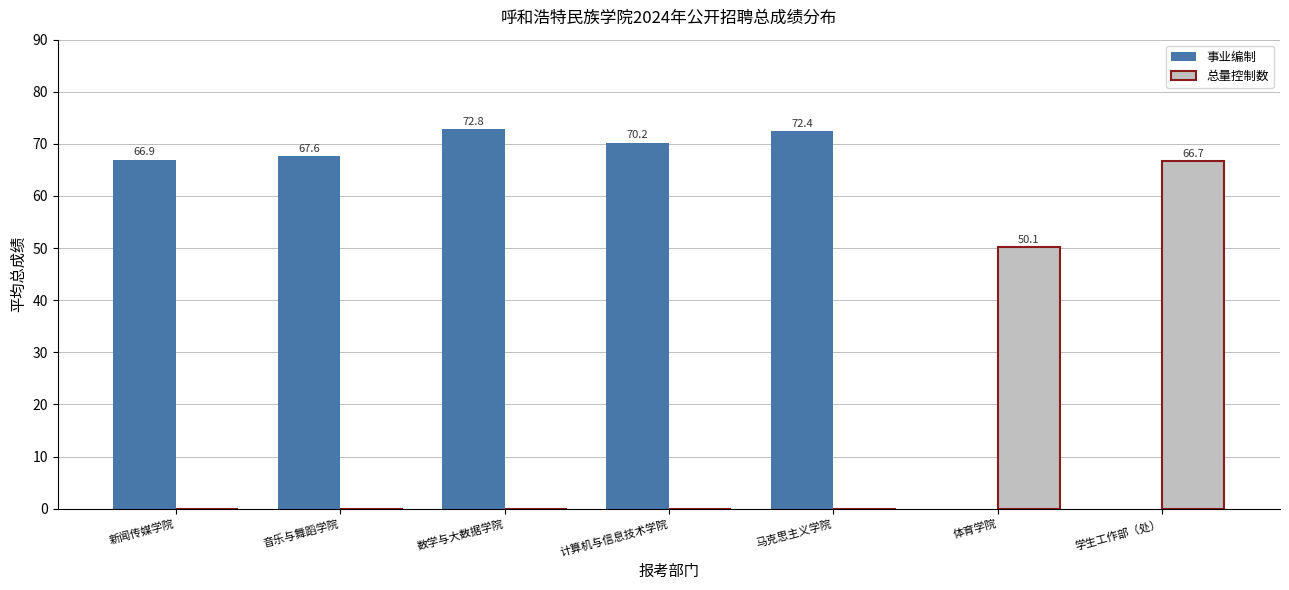

What is the maximum value for 事业编制?

72.8